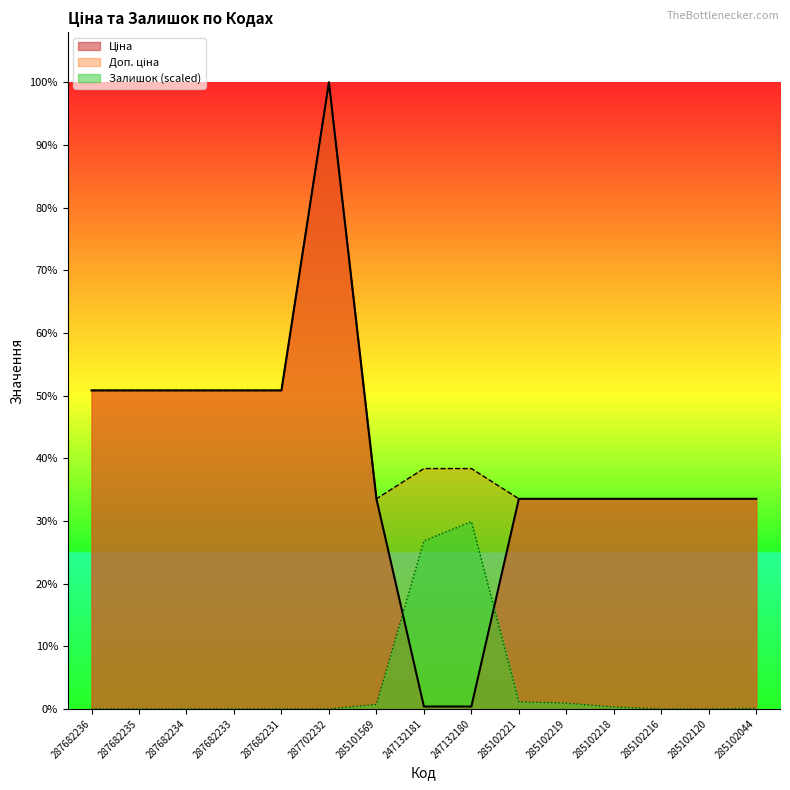

At which label is Доп. ціна closest to 19861?

287682236